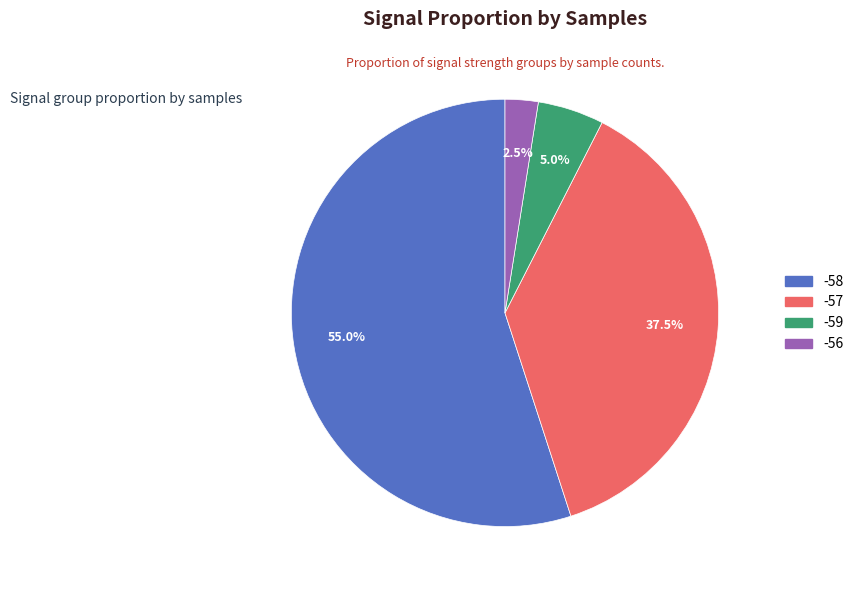

Is there any slice that represents more than half of the pie?

Yes